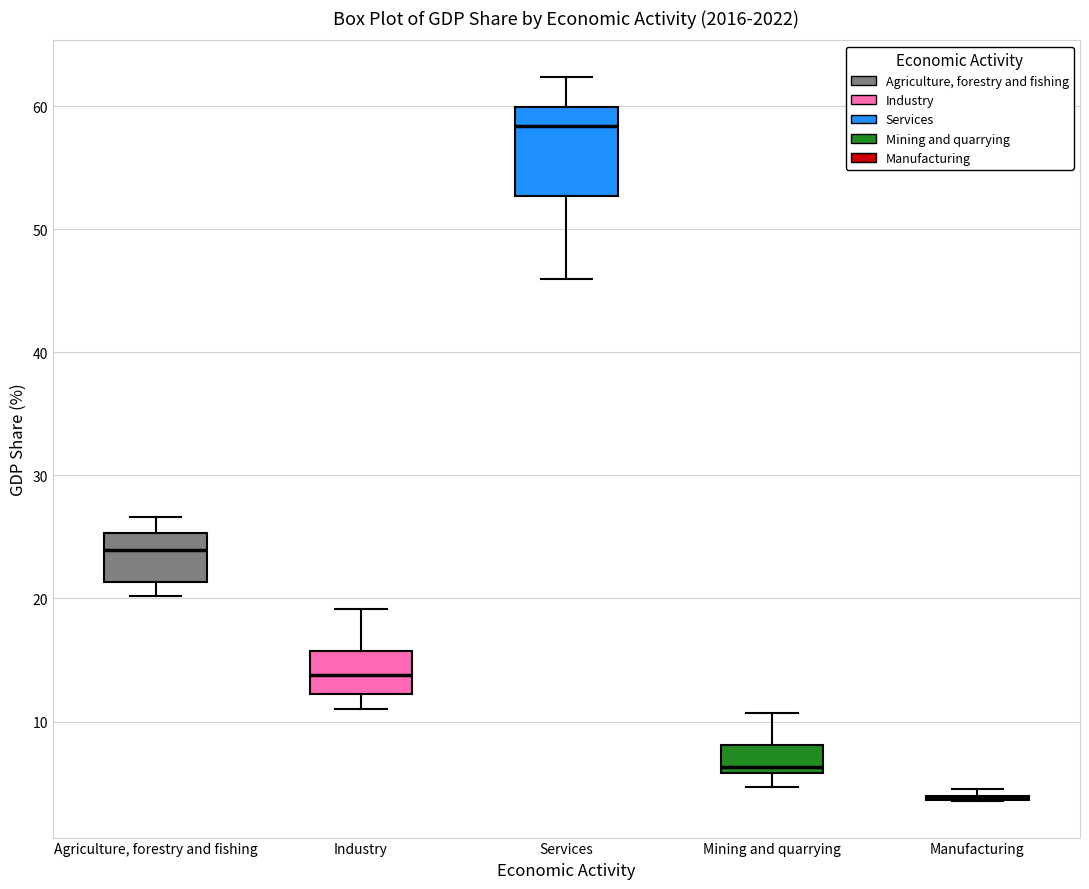

Reading left to right, transcribe this box plot: for each box, give where its median line is, the range the box spans, and where its two whiskers end, as read against the y-axis. The values are not printed on the chart, so give them approximately, as read against the axis.

Agriculture, forestry and fishing: median 24, box 21 to 25, whiskers 20 to 27
Industry: median 14, box 12 to 16, whiskers 11 to 19
Services: median 58, box 53 to 60, whiskers 46 to 62
Mining and quarrying: median 6 (just above the box's lower edge), box 6 to 8, whiskers 5 to 11
Manufacturing: box collapsed to a line at 4, whiskers 4 to 4